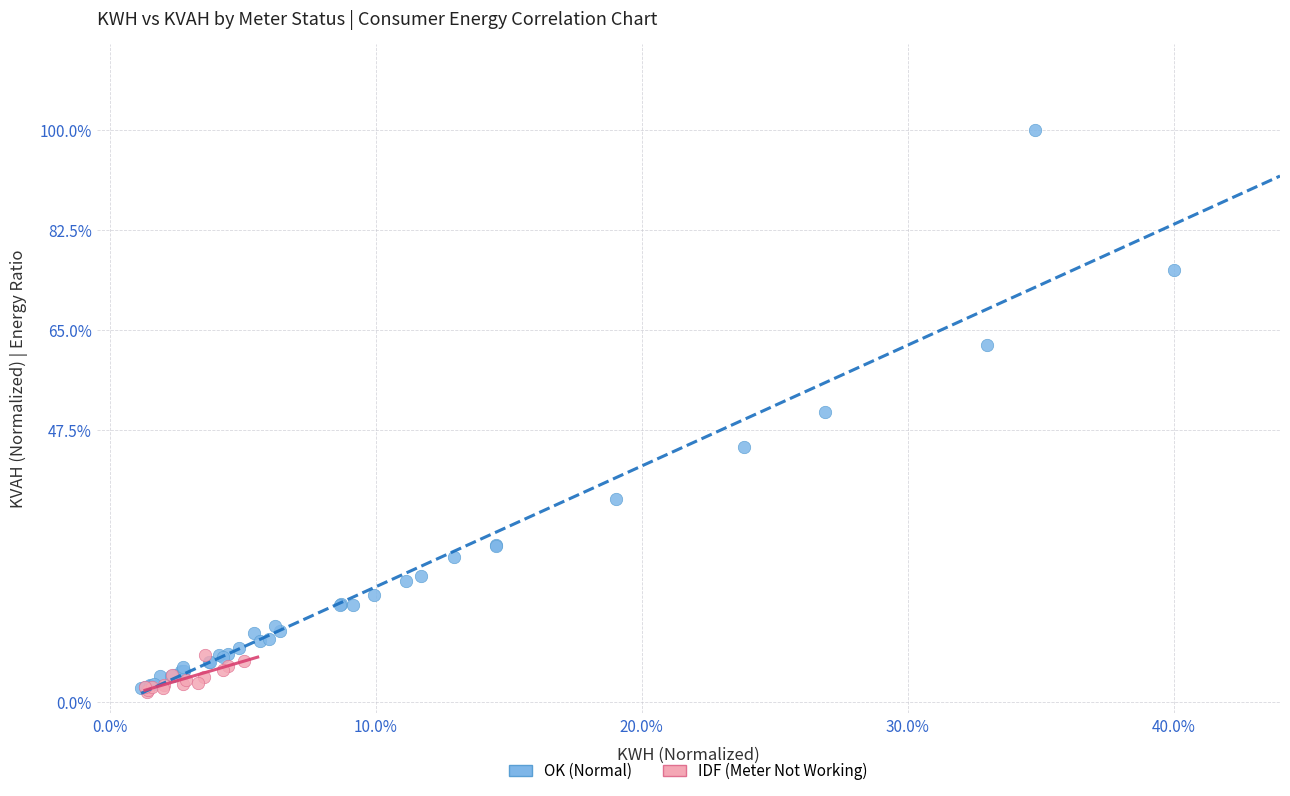

Which series has the largest Y range (max minus min)?

OK (Normal)